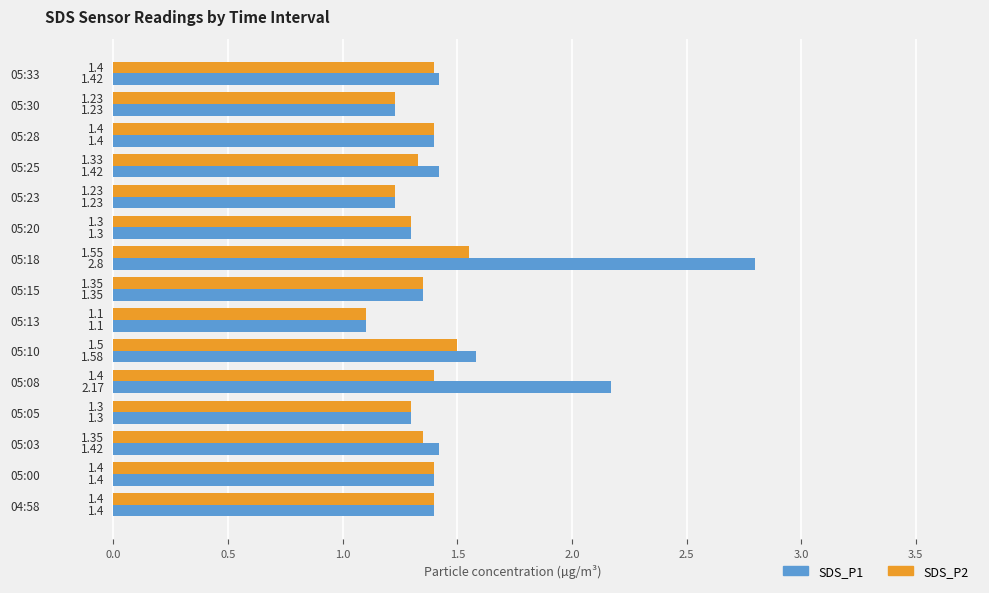

Is the value of SDS_P1 at 05:30 greater than the value of SDS_P2 at 04:58?

No